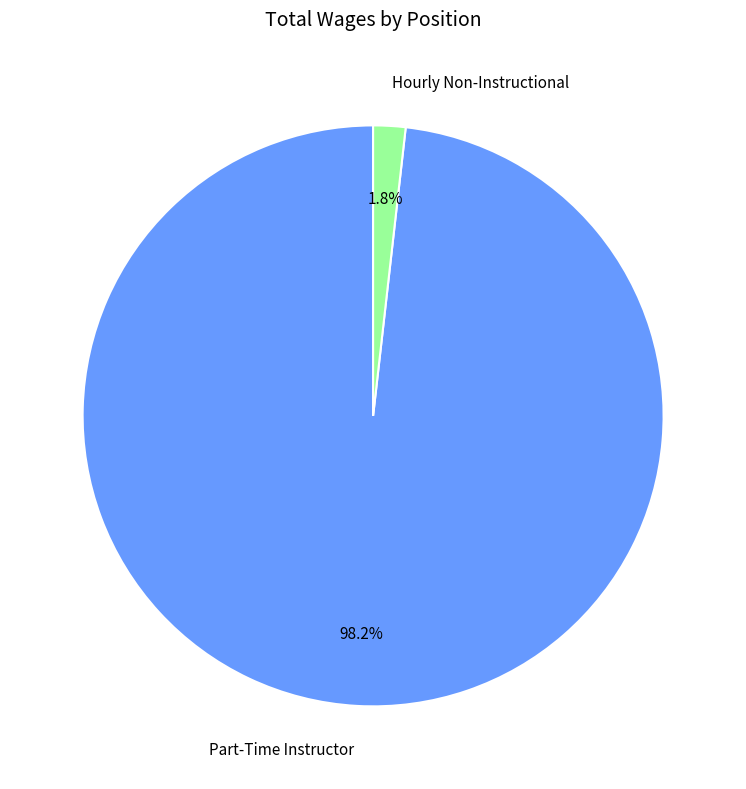

Rank the categories by value from lowest to highest.

Hourly Non-Instructional, Part-Time Instructor